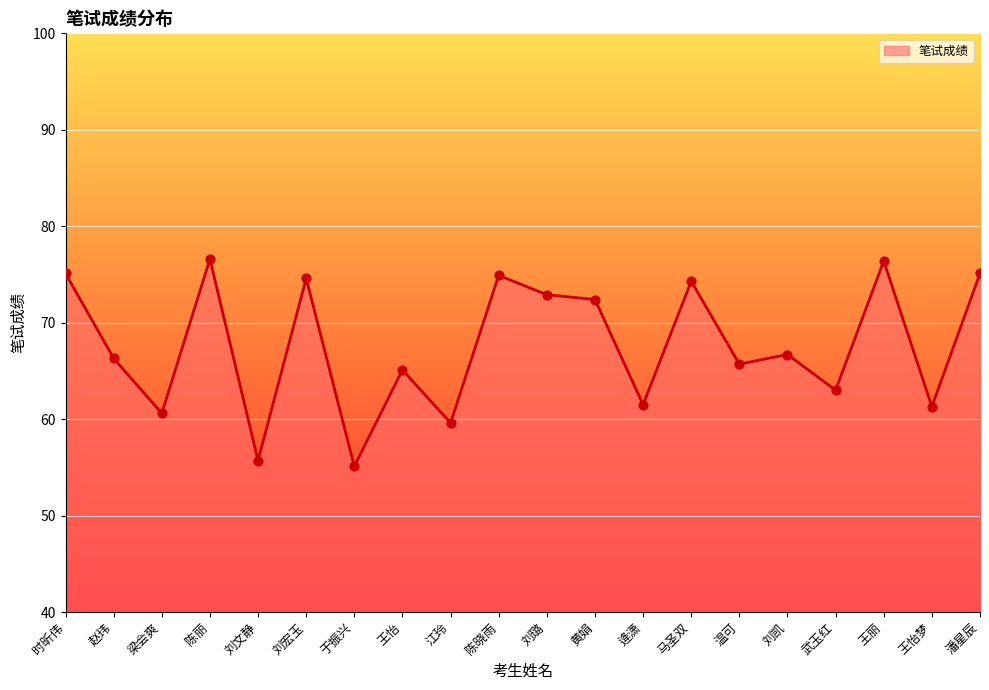

Which has a higher value, 潘星辰 or 刘文静?

潘星辰